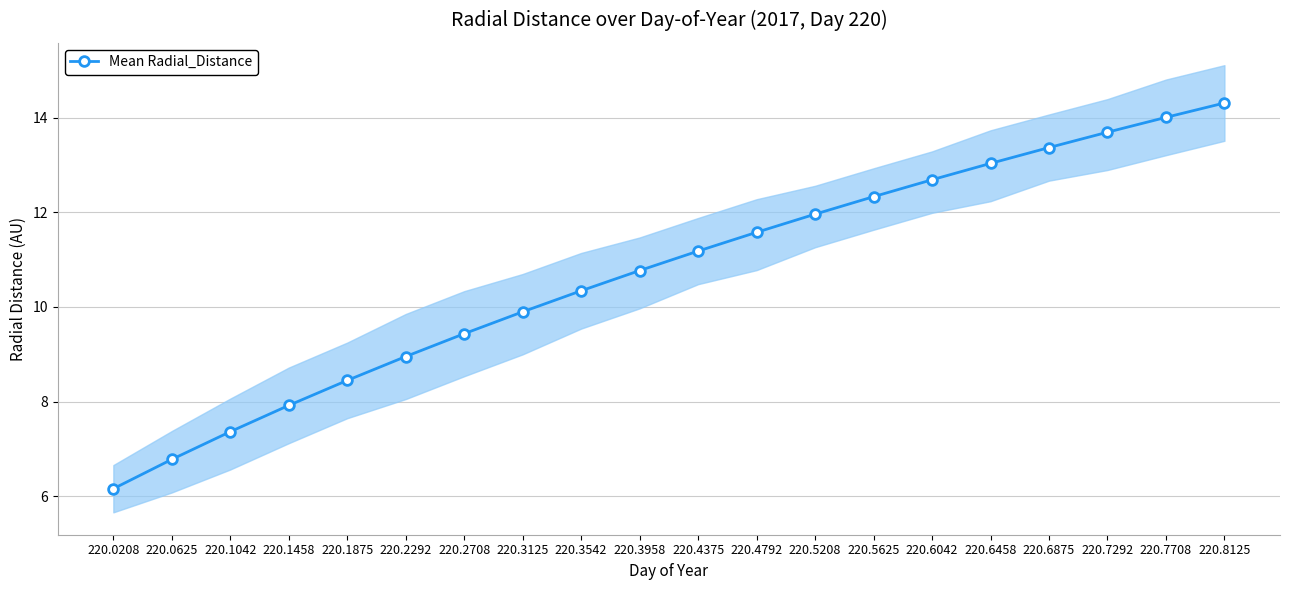

Is it true that the value at 220.5625 is 12.3?

True